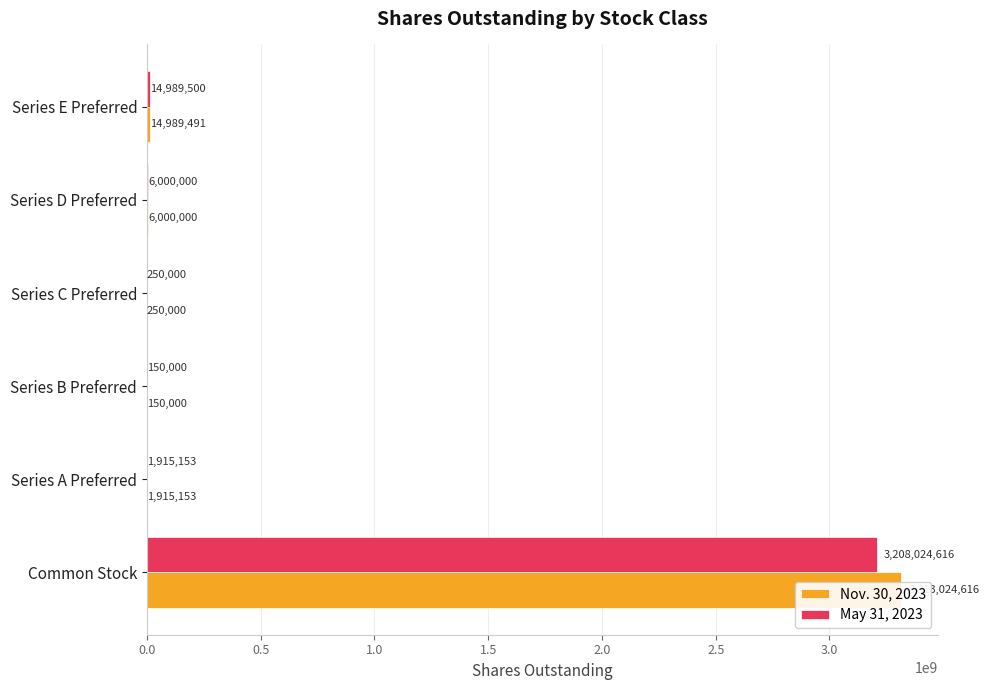

Which series has the largest total across all categories?

Nov. 30, 2023